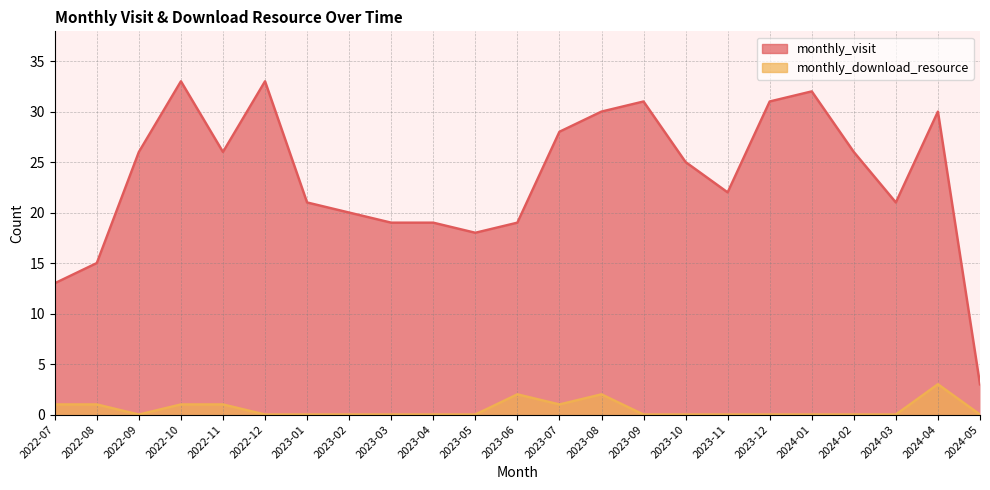

What is the value of the monthly_download_resource point at the 5th from the left?

1